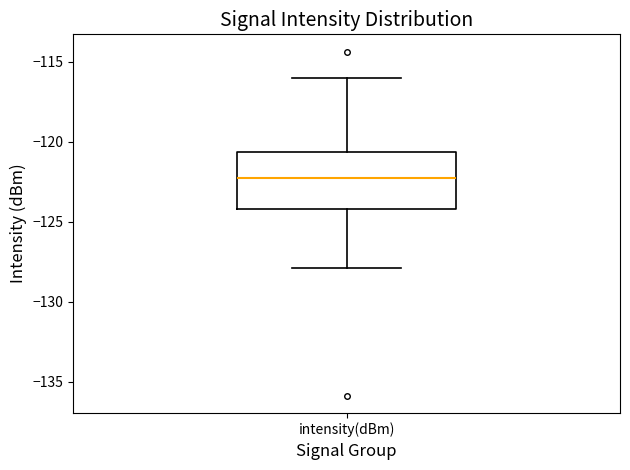

Where does the median line of the box for intensity(dBm) sit on the y-axis? The values are not printed on the chart, so give them approximately, as read against the axis.

-122.5